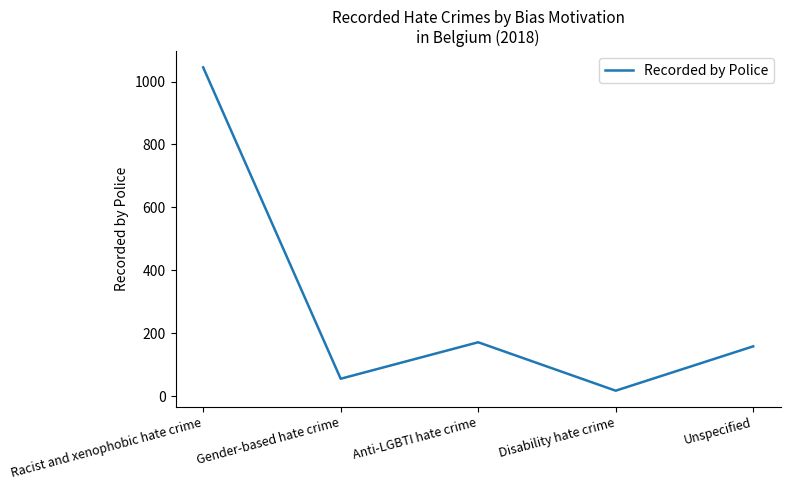

The value at Gender-based hate crime is 16. True or false?

False